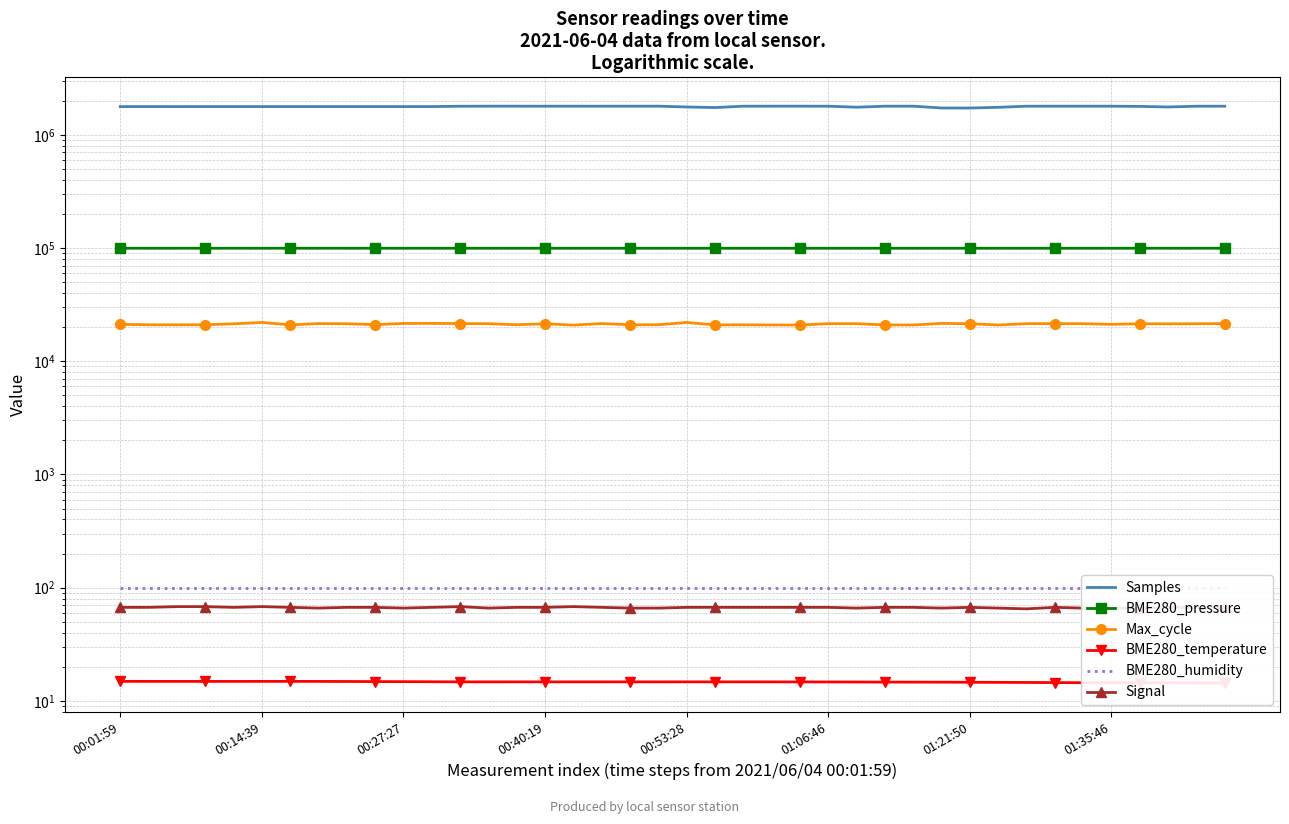

What is the average value of the Max_cycle series?

21264.5